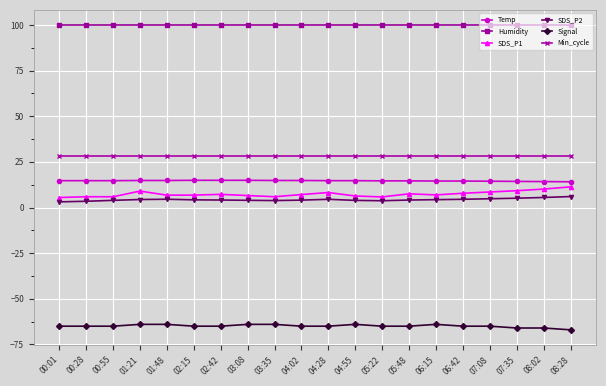

The value of Temp at 02:42 is 14.9. True or false?

True